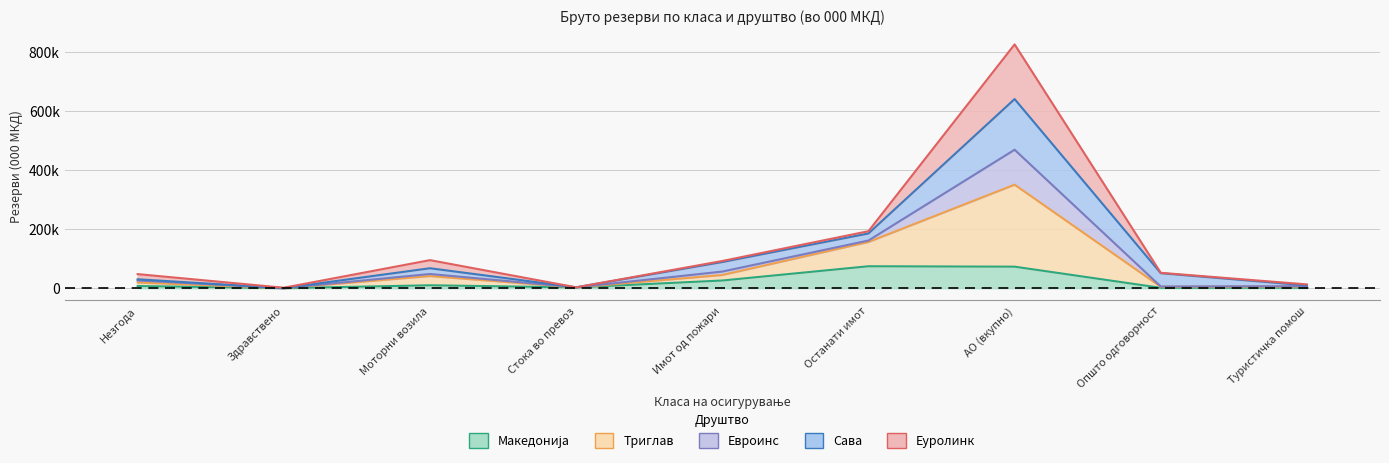

True or false: Триглав has a value of 97 at Здравствено.

True